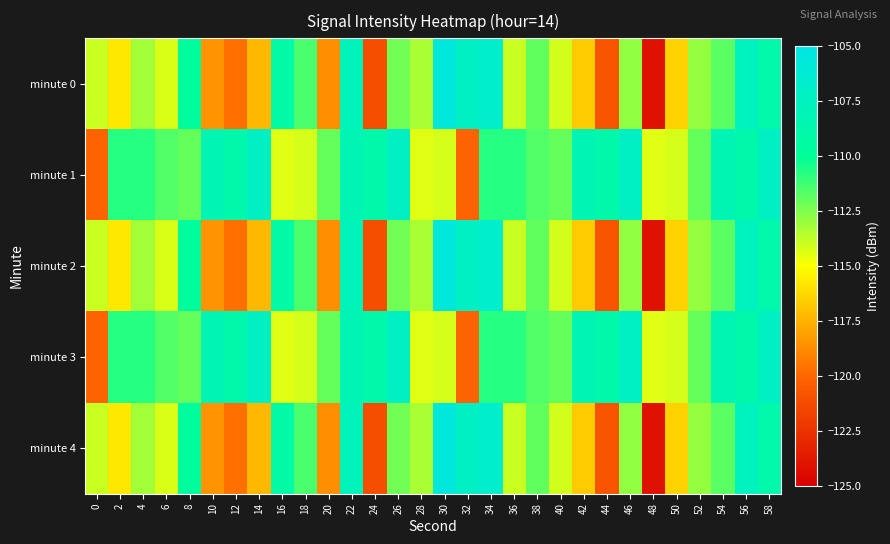

How many distinct data groups are displayed?

5